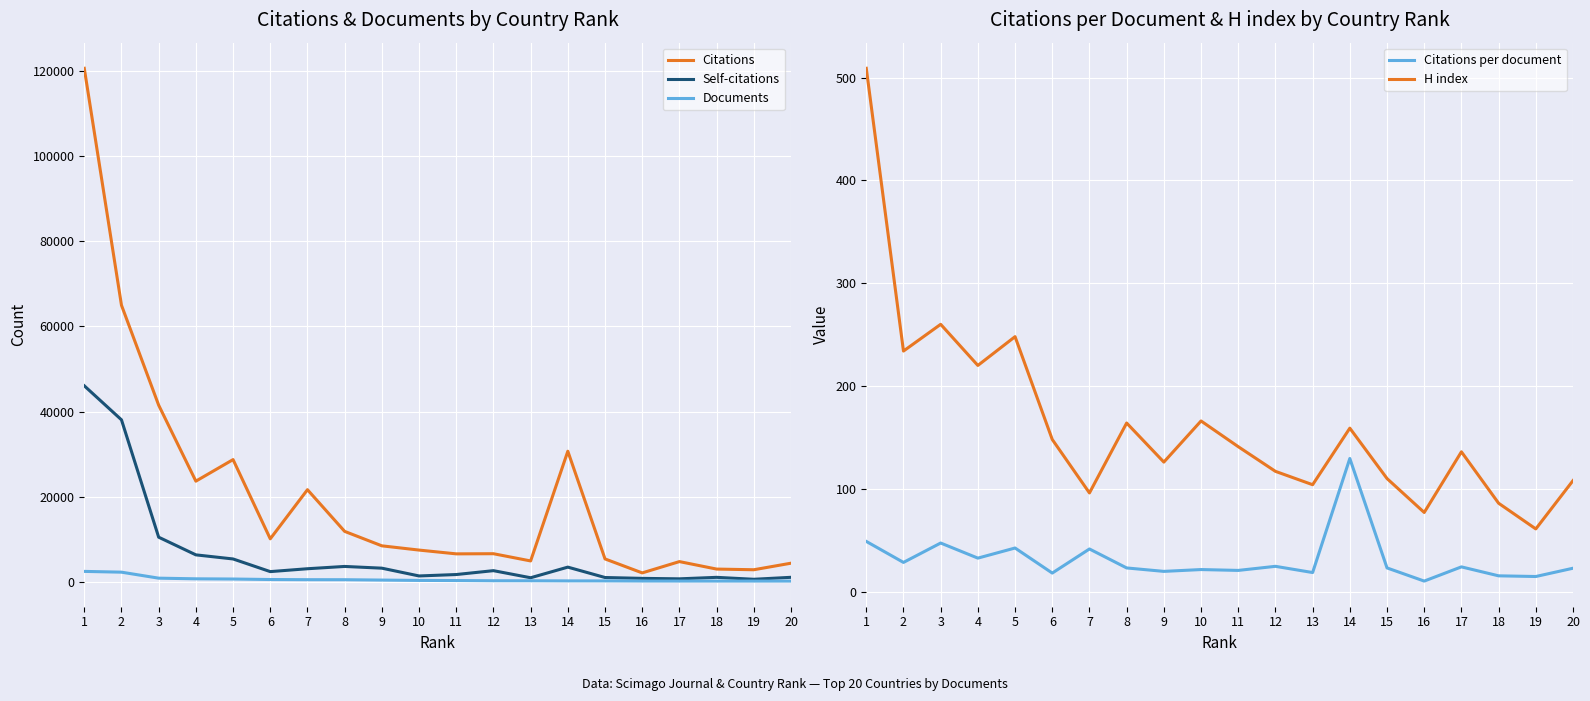

How many distinct data groups are displayed?

5